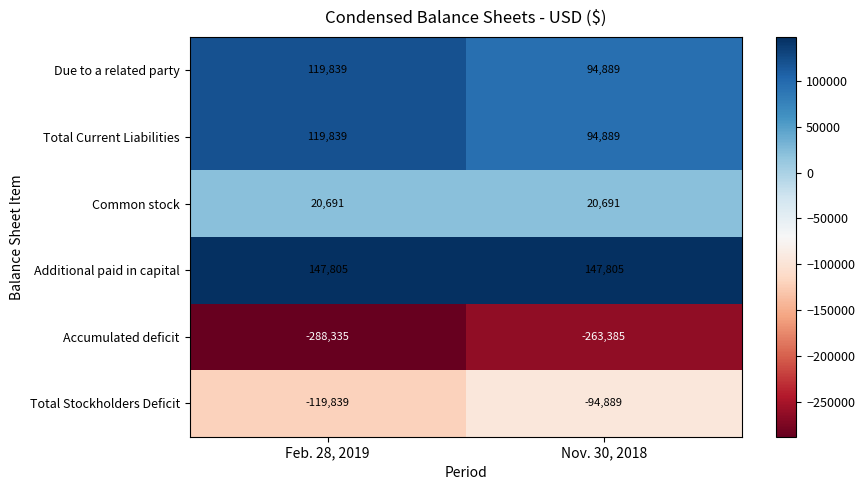

The Additional paid in capital series shows 194587 at Feb. 28, 2019. True or false?

False